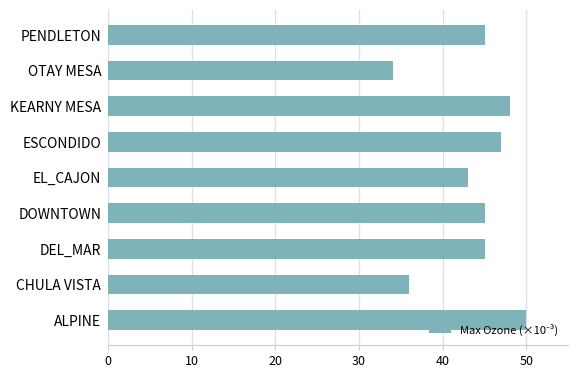

Read the value at ESCONDIDO, to the nearest 10.

50